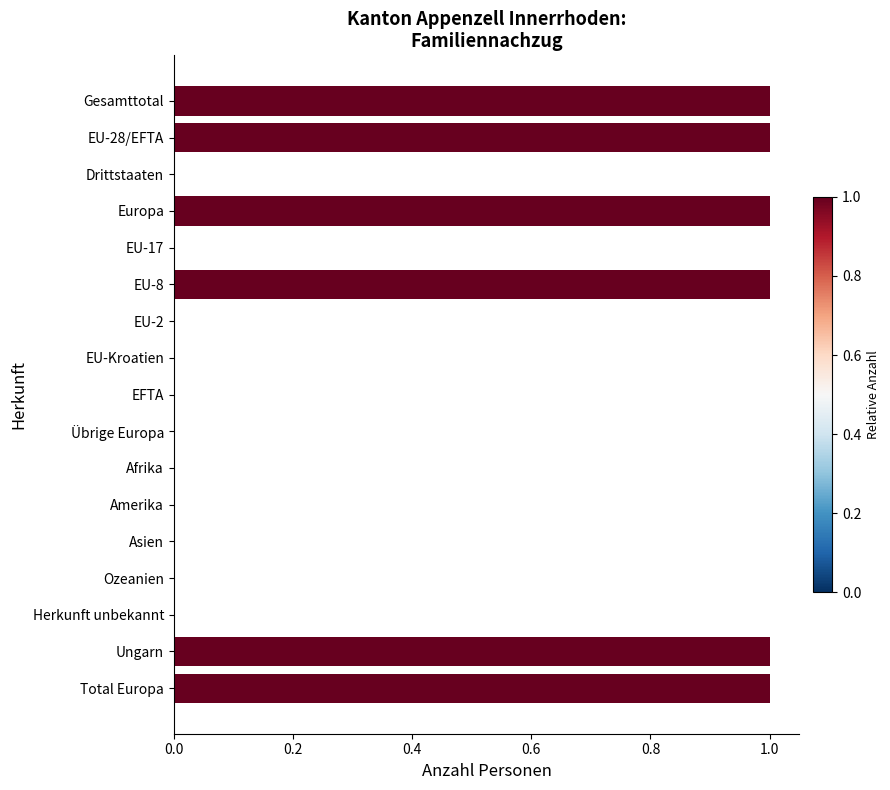

Reading top to bottom, what are all the values shown in this chart?

Gesamttotal=1	EU-28/EFTA=1	Drittstaaten=0	Europa=1	EU-17=0	EU-8=1	EU-2=0	EU-Kroatien=0	EFTA=0	Übrige Europa=0	Afrika=0	Amerika=0	Asien=0	Ozeanien=0	Herkunft unbekannt=0	Ungarn=1	Total Europa=1